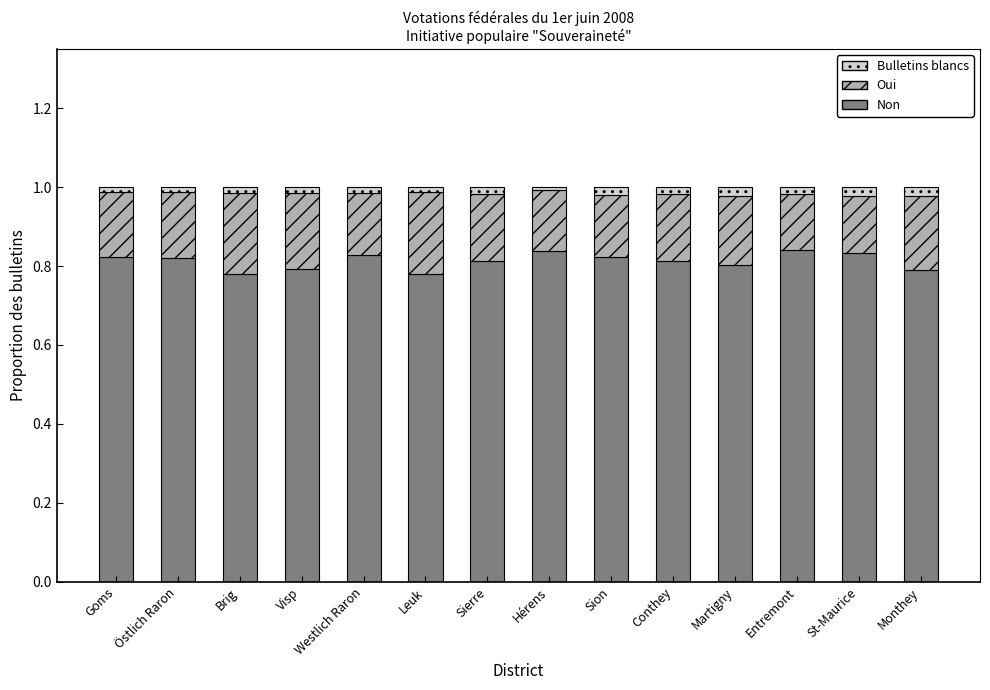

The Non series shows 0.8 at Sierre. True or false?

True